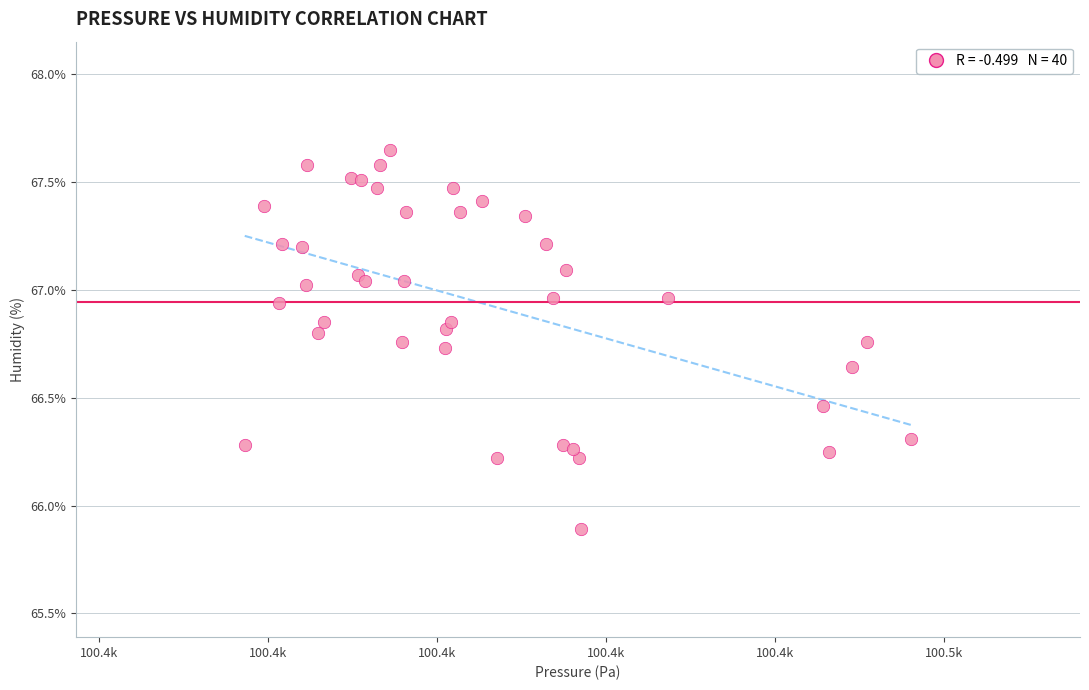

What Y value in the scatter plot is closest to 66?

65.9